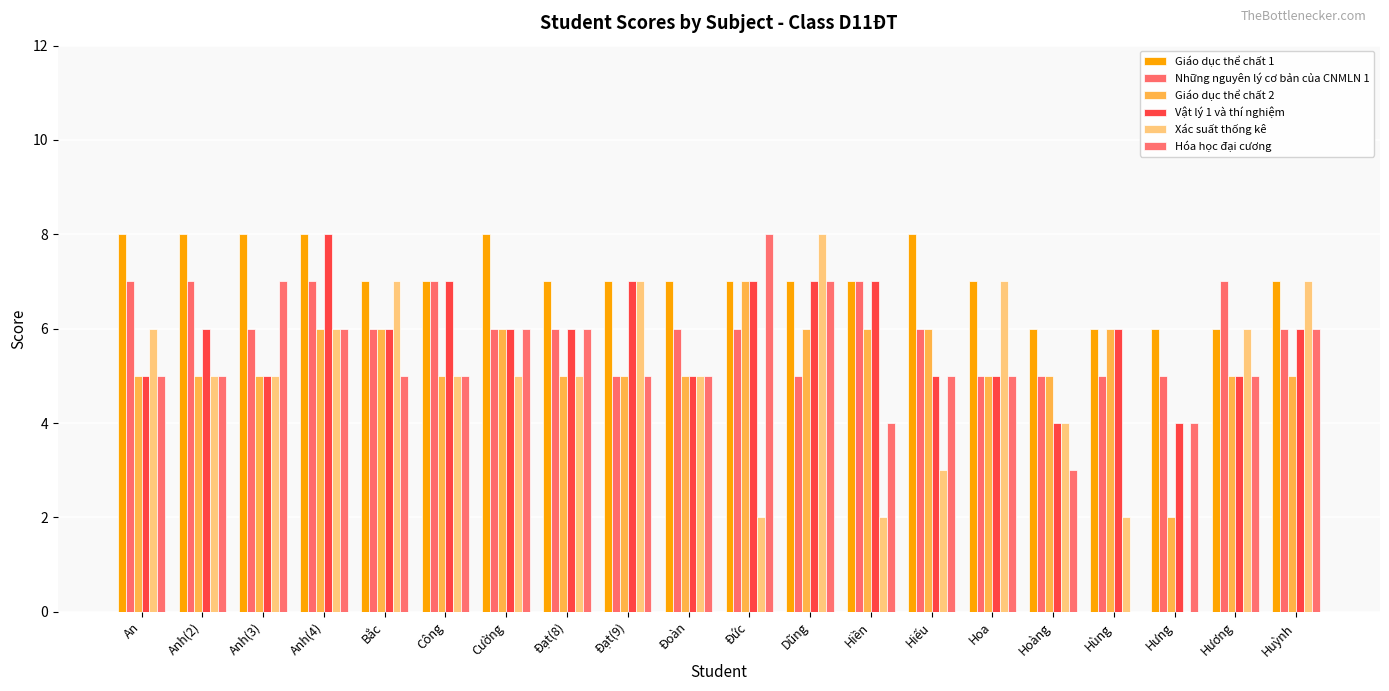

Is it true that Giáo dục thể chất 2 equals 6 at Hùng?

True